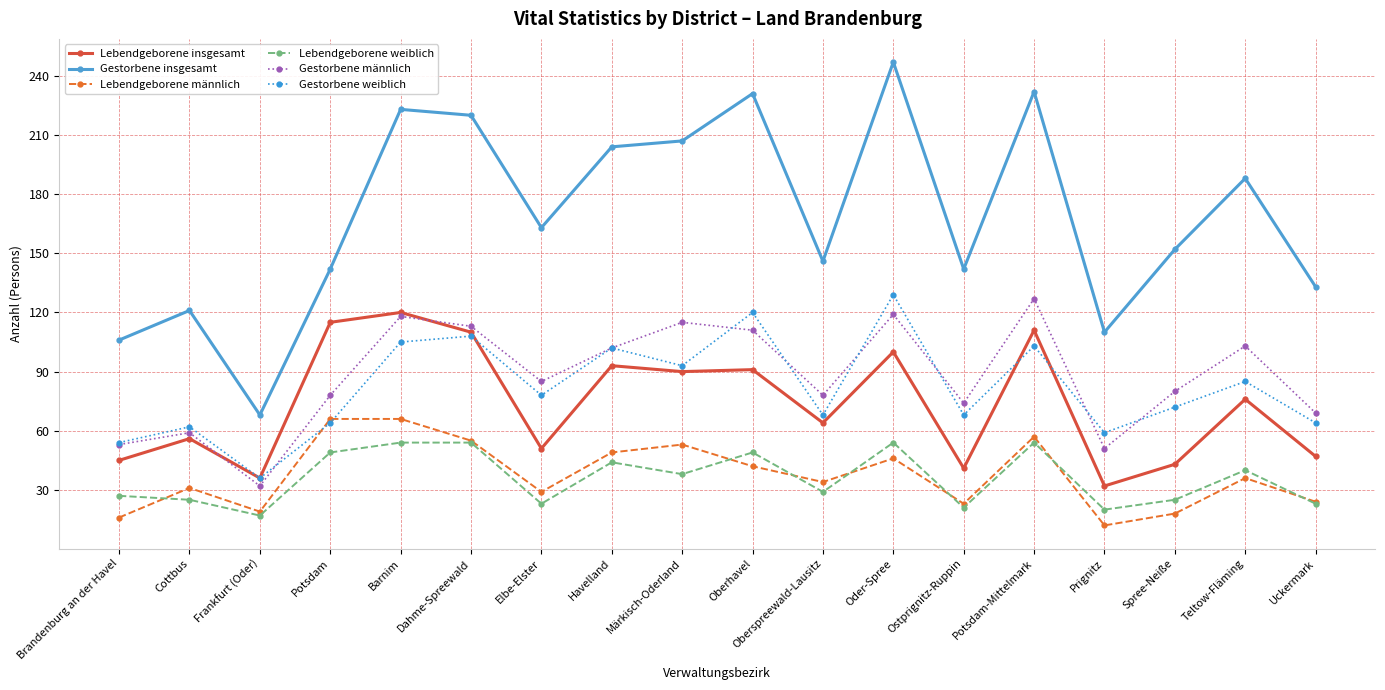

What is the sum of the Lebendgeborene männlich values at Märkisch-Oderland and Teltow-Fläming?

89